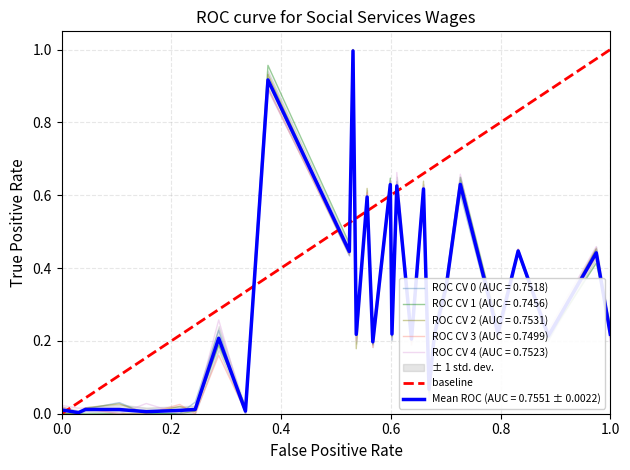

How many values are below 1?

1